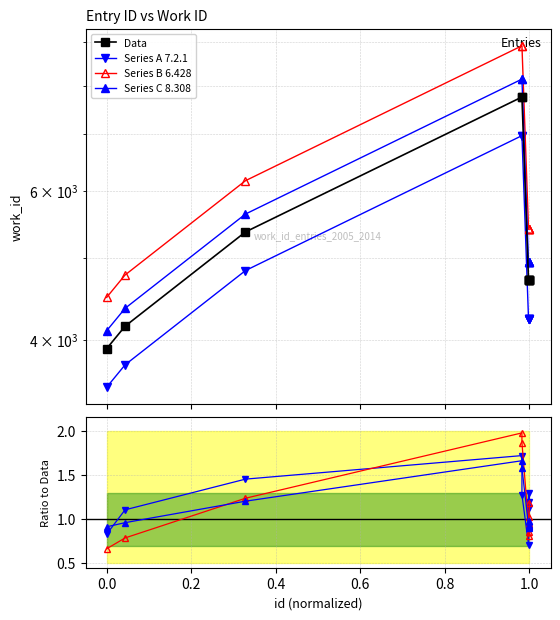

At which category does the chart reach its peak across all series?

23155